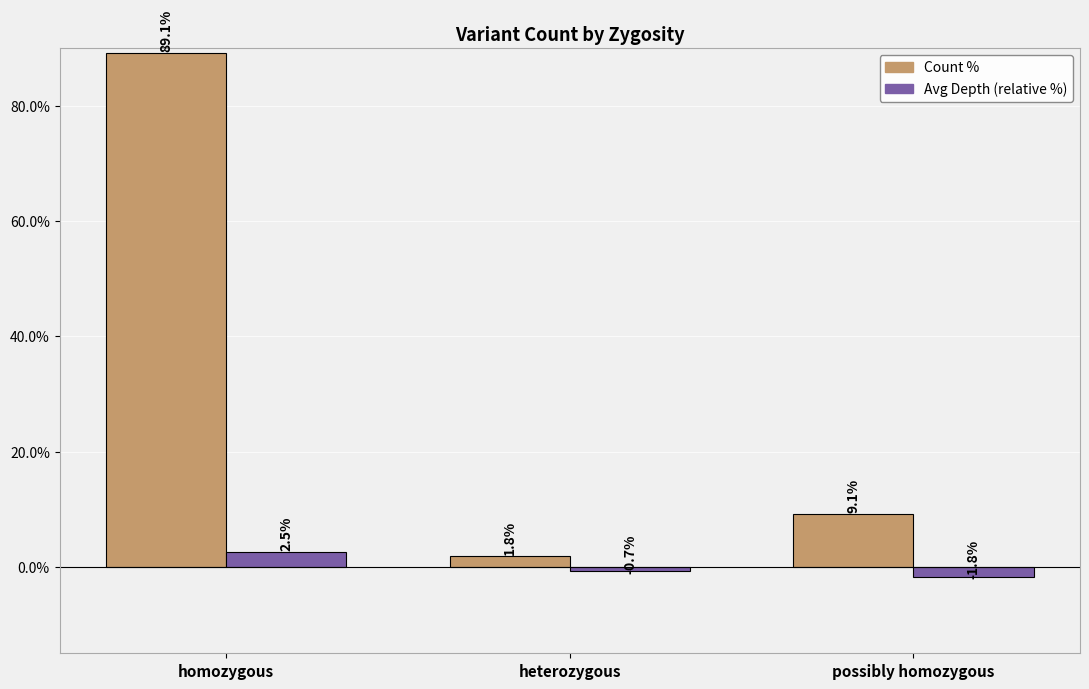

Where does the Count % series first go above 9?

homozygous